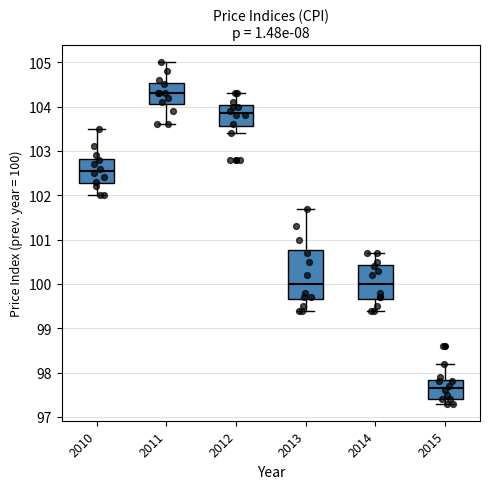

Reading left to right, transcribe this box plot: for each box, give where its median line is, the range the box spans, and where its two whiskers end, as read against the y-axis. The values are not printed on the chart, so give them approximately, as read against the axis.

2010: median 102.6, box 102.3 to 102.8, whiskers 102.0 to 103.5
2011: median 104.3, box 104.1 to 104.5, whiskers 103.6 to 105.0
2012: median 103.9, box 103.6 to 104.0, whiskers 103.4 to 104.3
2013: median 100.0, box 99.7 to 100.8, whiskers 99.4 to 101.7
2014: median 100.0, box 99.7 to 100.4, whiskers 99.4 to 100.7
2015: median 97.7, box 97.4 to 97.8, whiskers 97.3 to 98.2